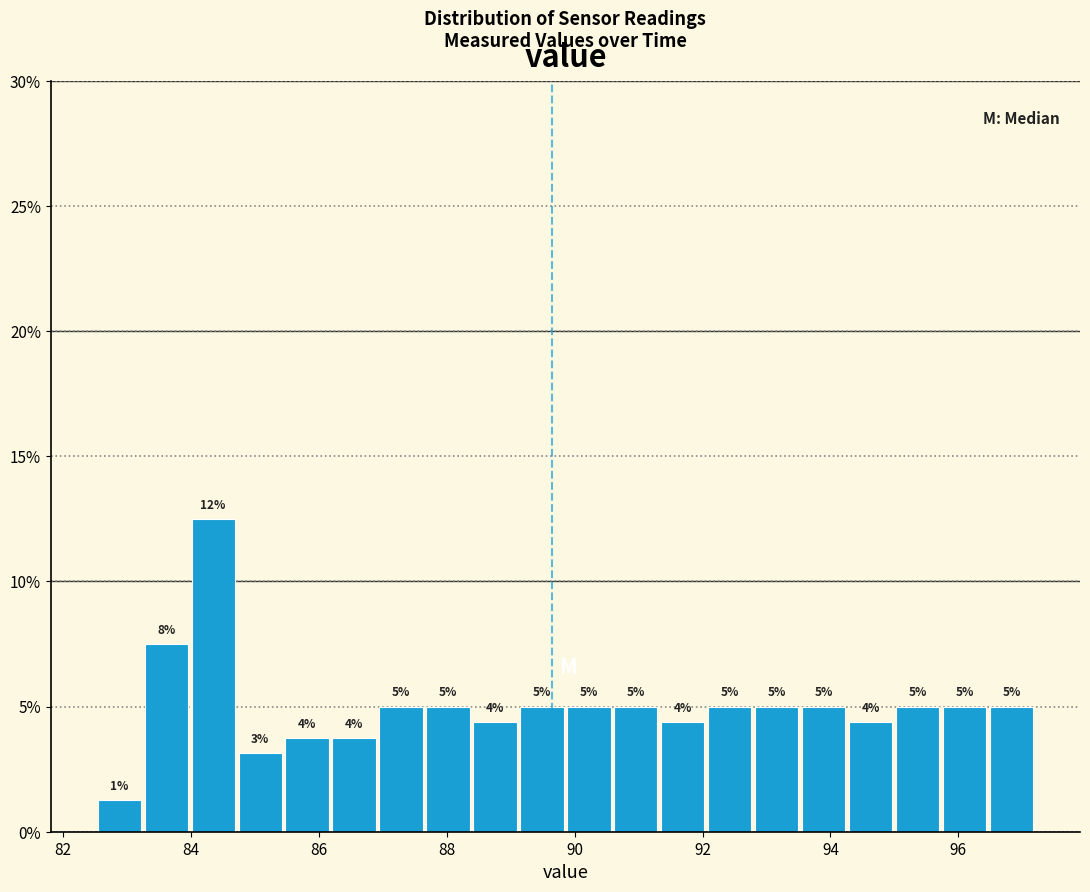

Read against the x-axis, roughly where is the centre of the tallest bar?

84.4